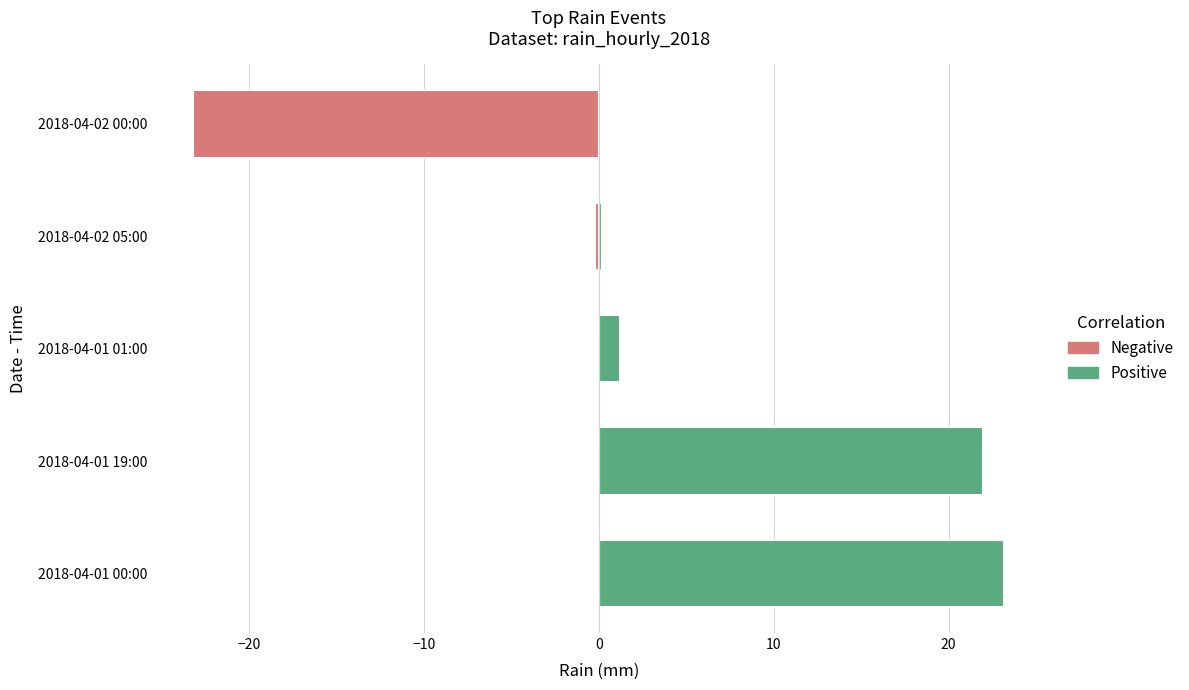

How many data points does each series have?

5